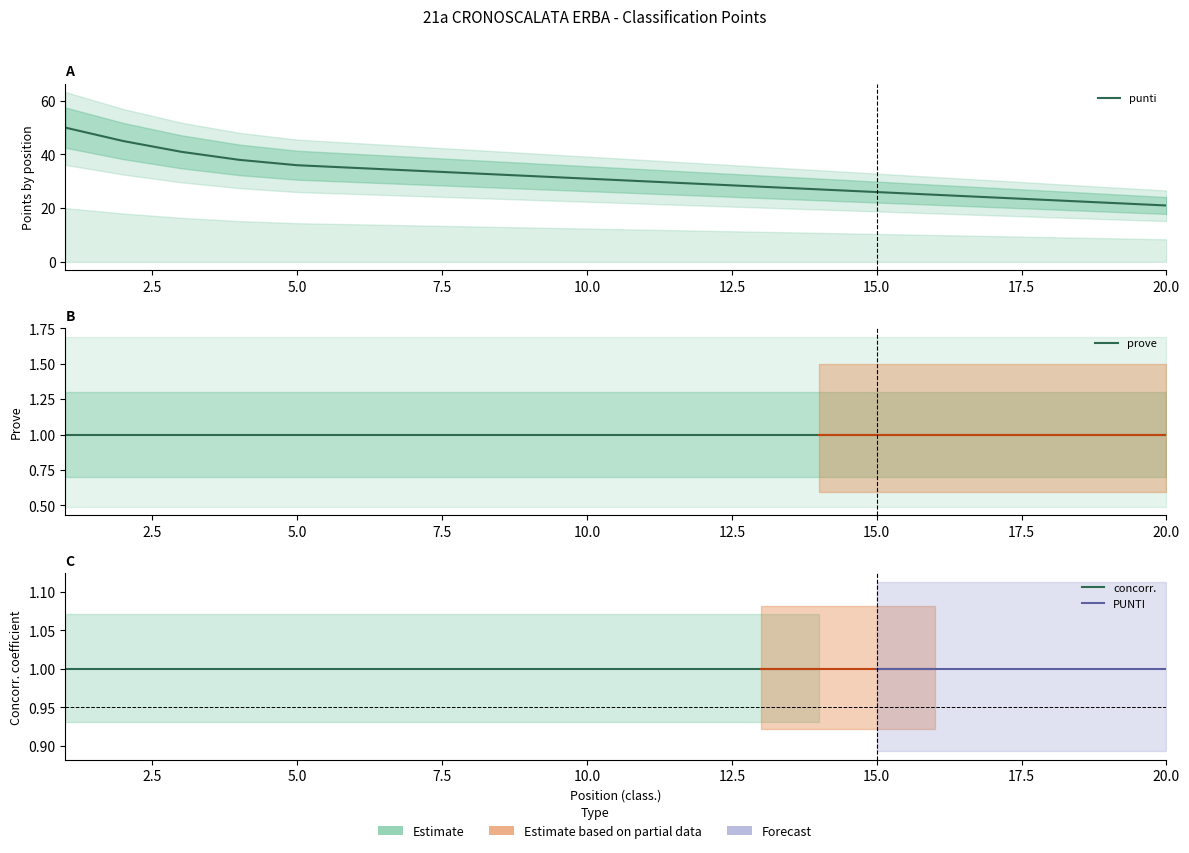

Is it true that prove equals 1 at 6?

True